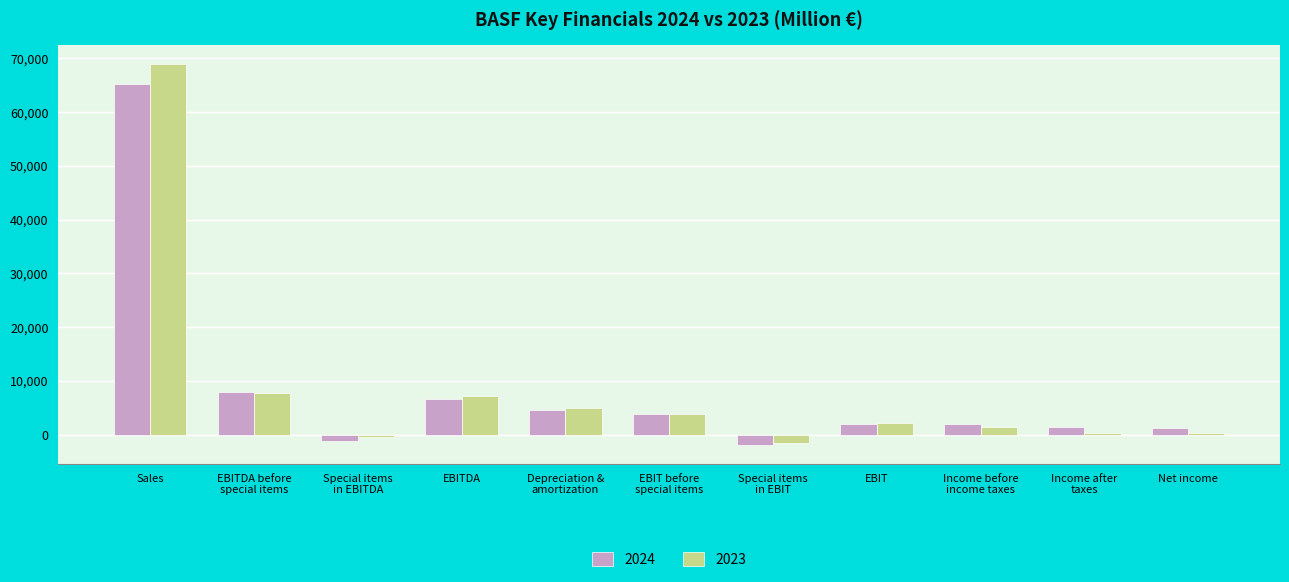

What is the total value across all series at EBIT?

4273